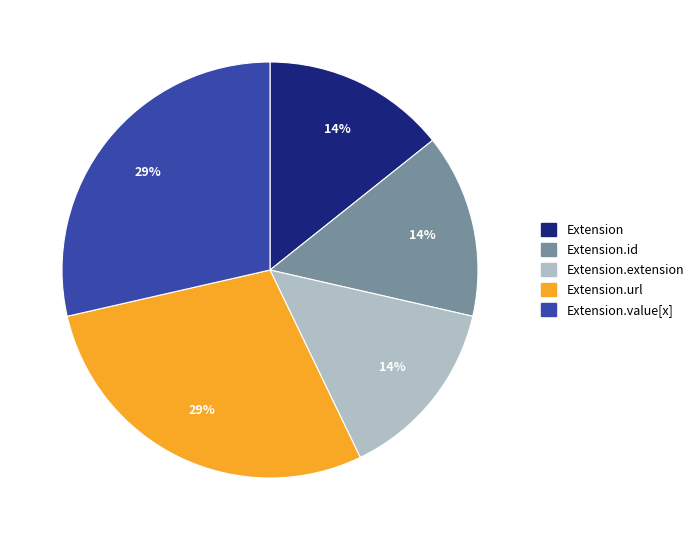

Does any single category account for the majority?

No